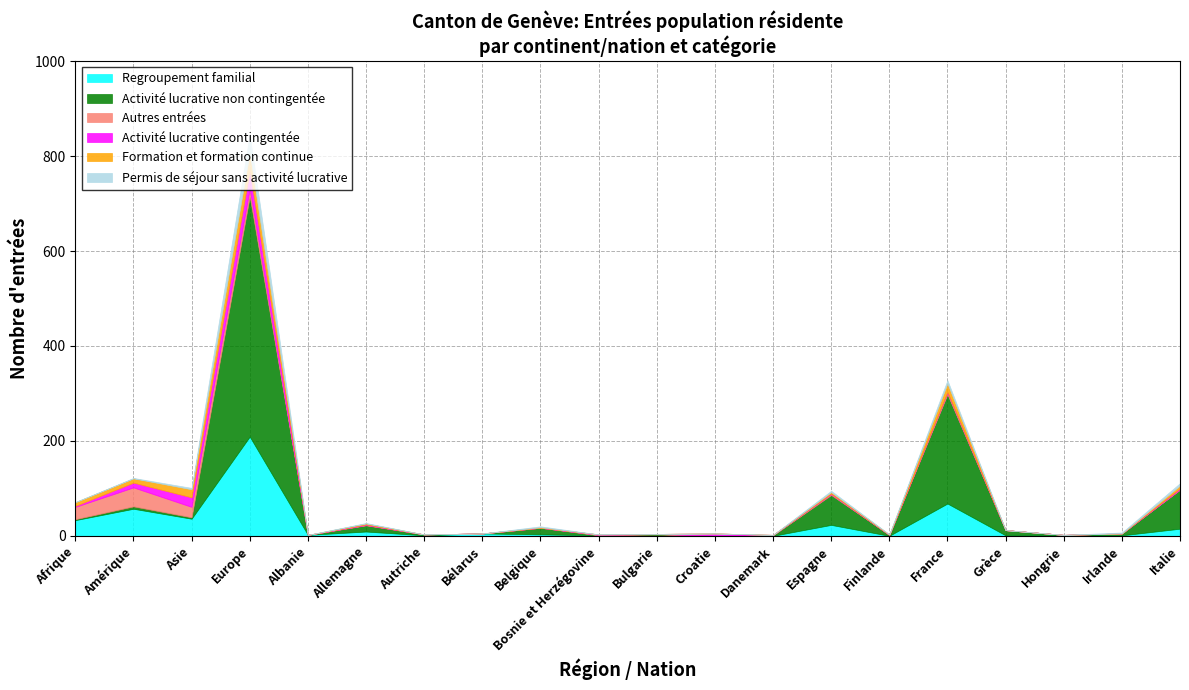

What is the sum of all Formation et formation continue values?

104